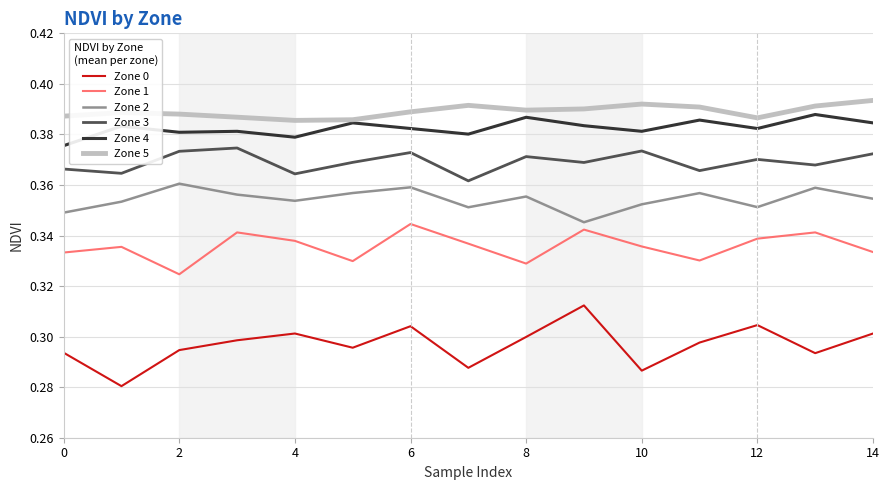

True or false: Zone 4 and Zone 0 intersect in this chart.

False